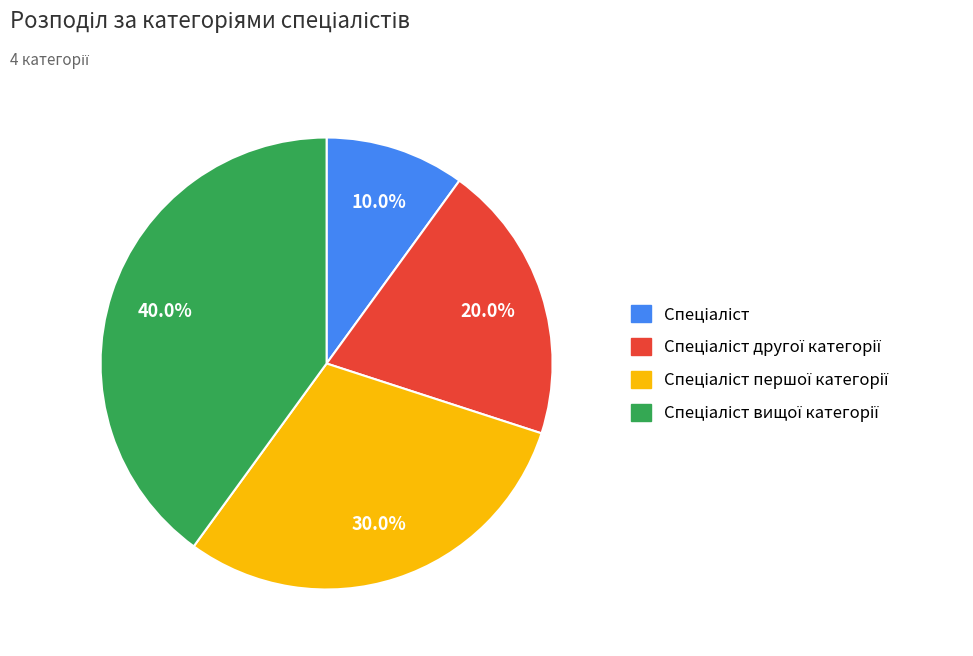

To the nearest percent, what is the average slice percentage?

25%